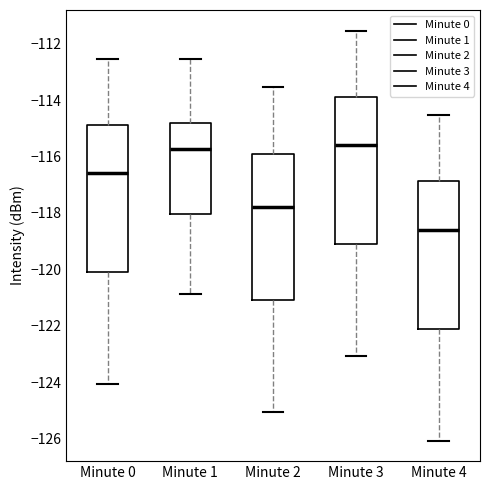

Which box has the lowest median line?

Minute 4